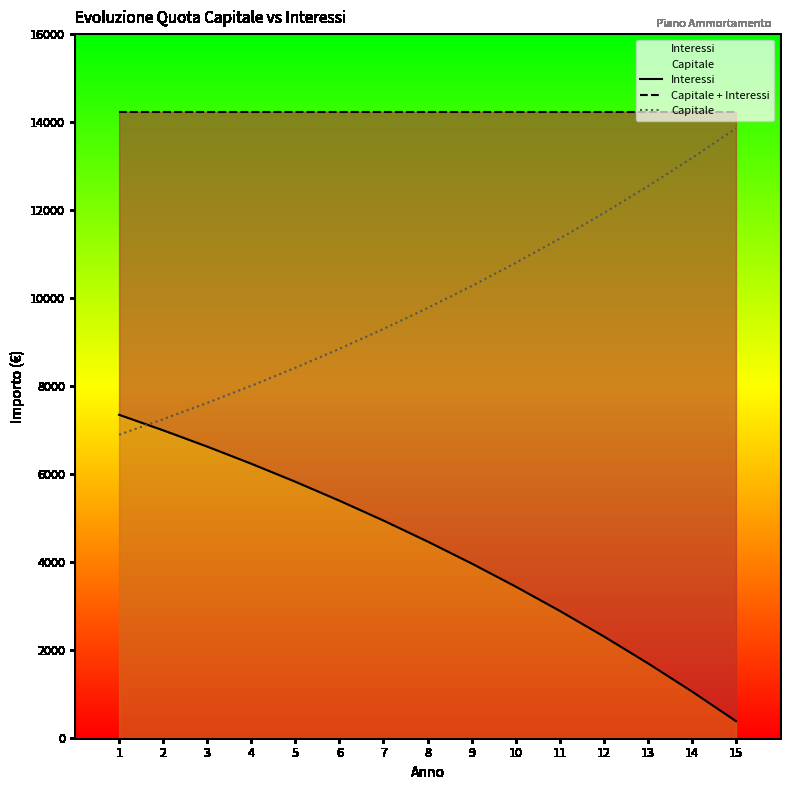

How many data points in Capitale are less than 9771?

7